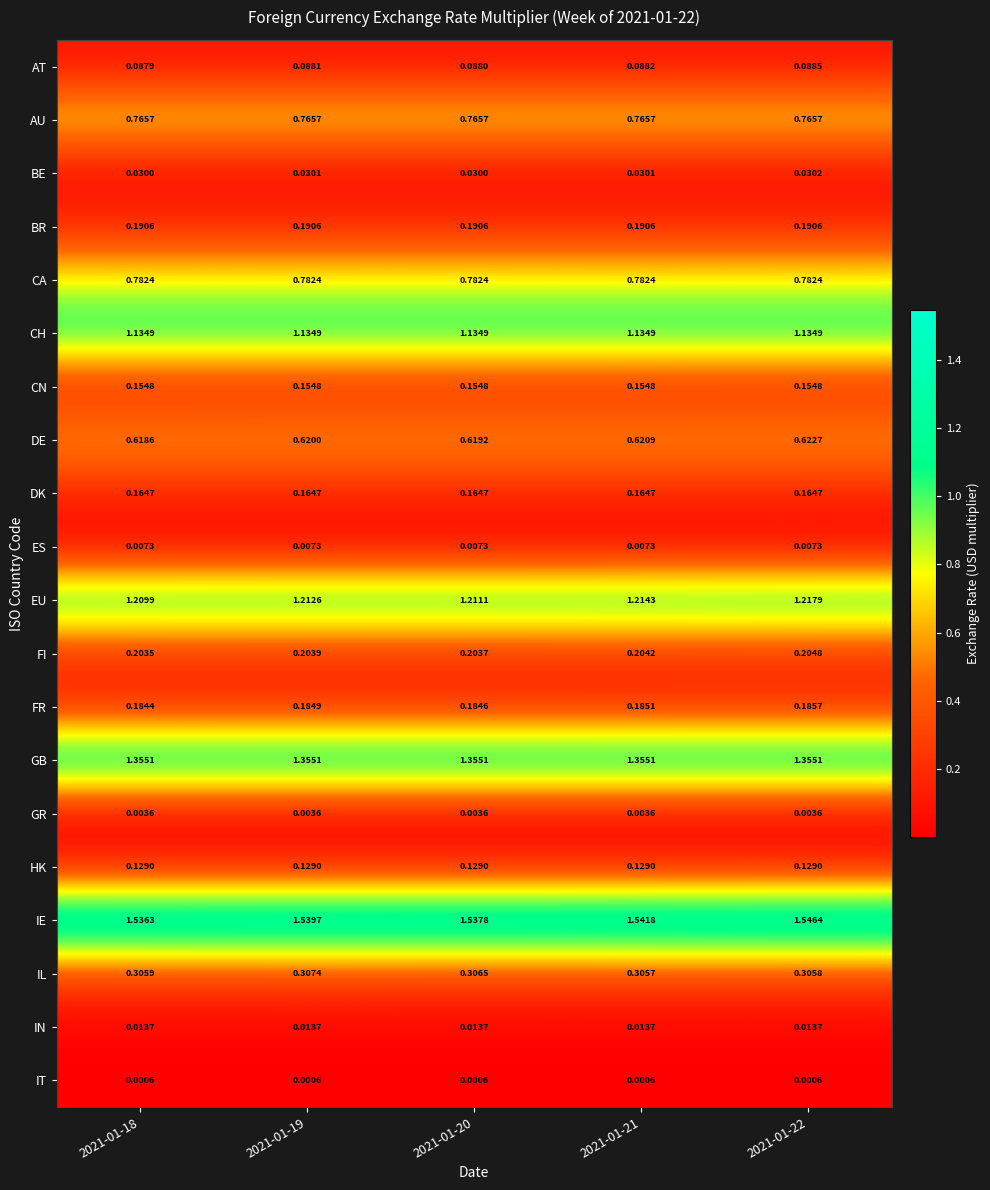

What is the total value across all series at 2021-01-19?

8.9